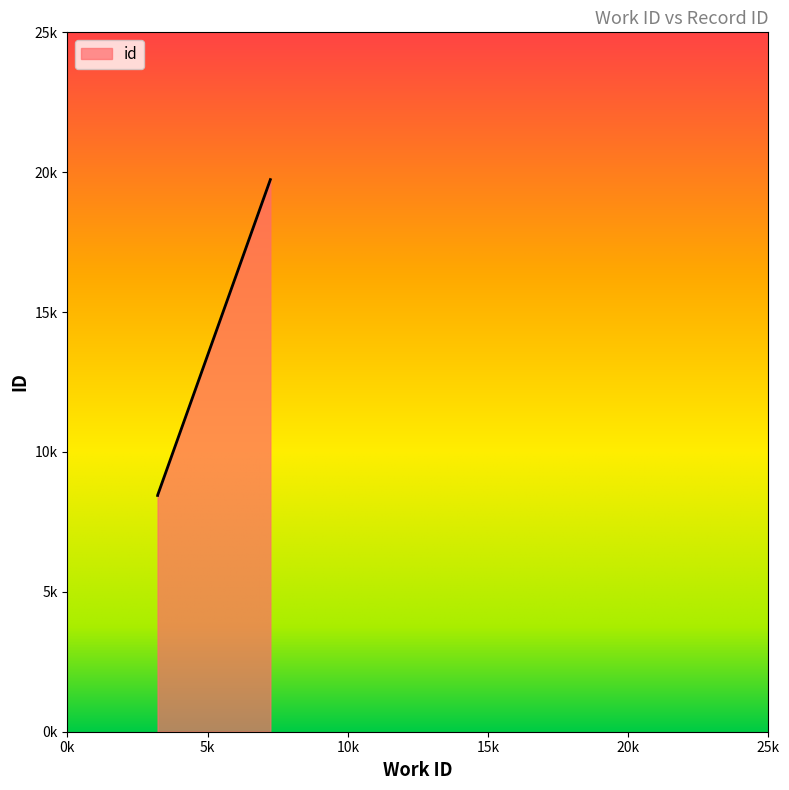

Where does the data first go above 8449?

7238